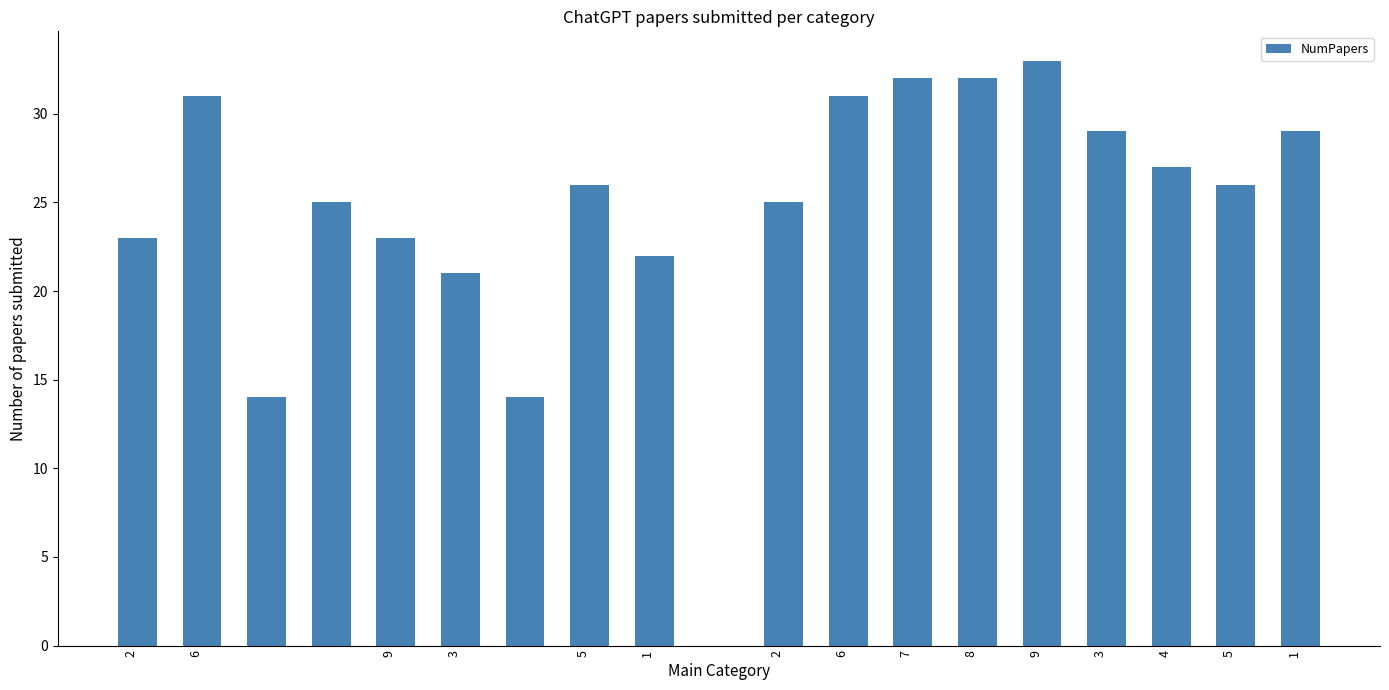

What is the maximum value shown in the chart?

33